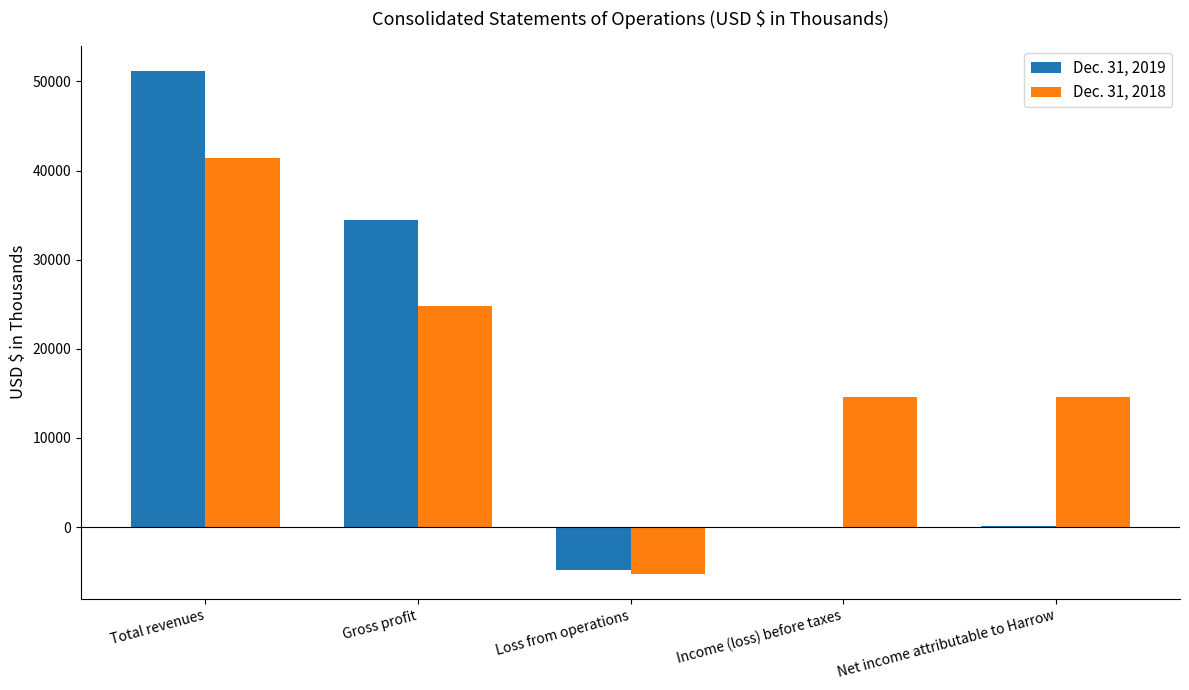

Are the bars grouped side by side (vs. stacked)?

Yes